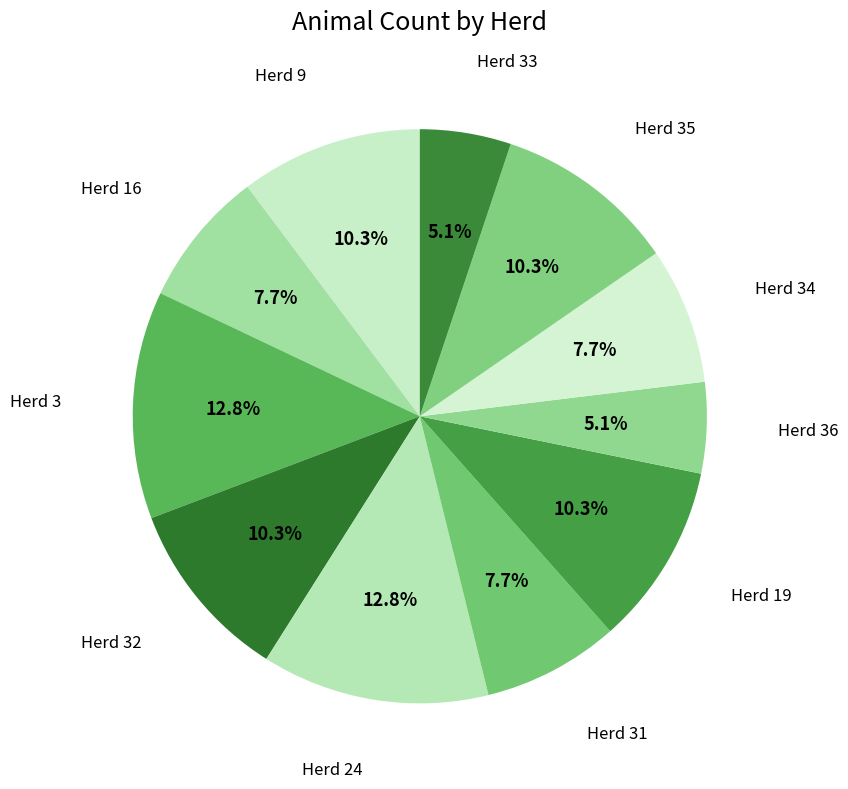

Combined, do Herd 19 and Herd 35 account for over 50%?

No